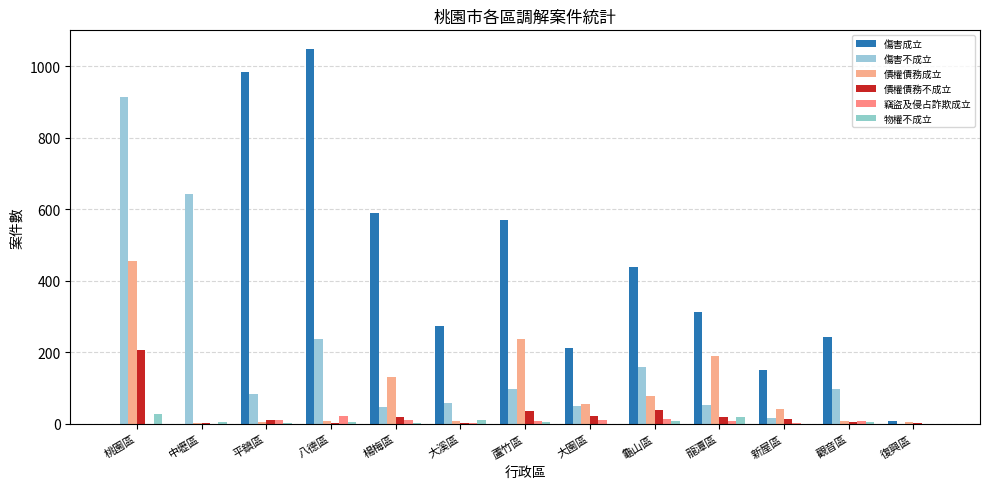

Is it true that 竊盜及侵占詐欺成立 equals 0 at 中壢區?

True